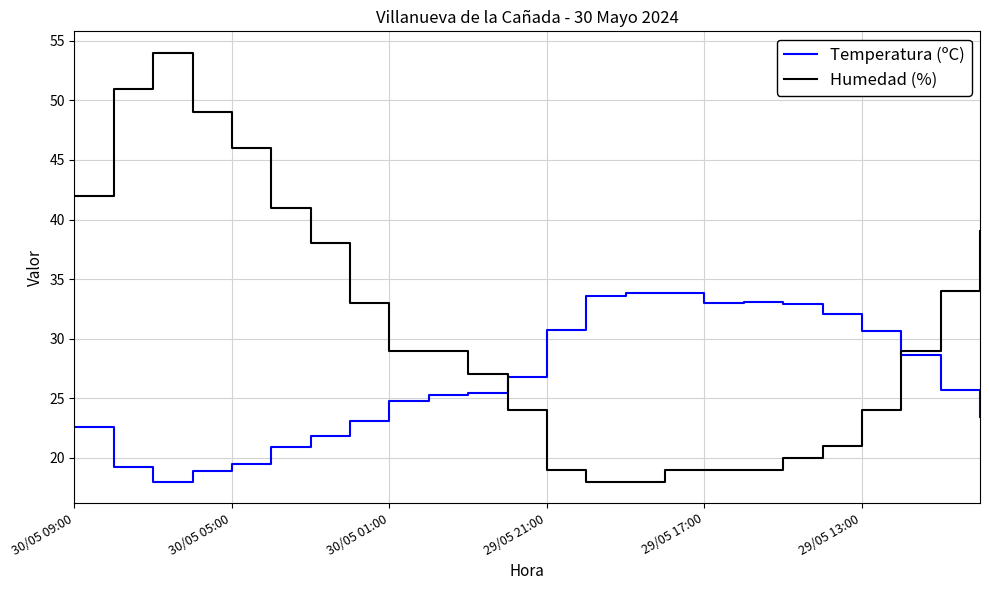

What is the smallest value displayed?

18.0